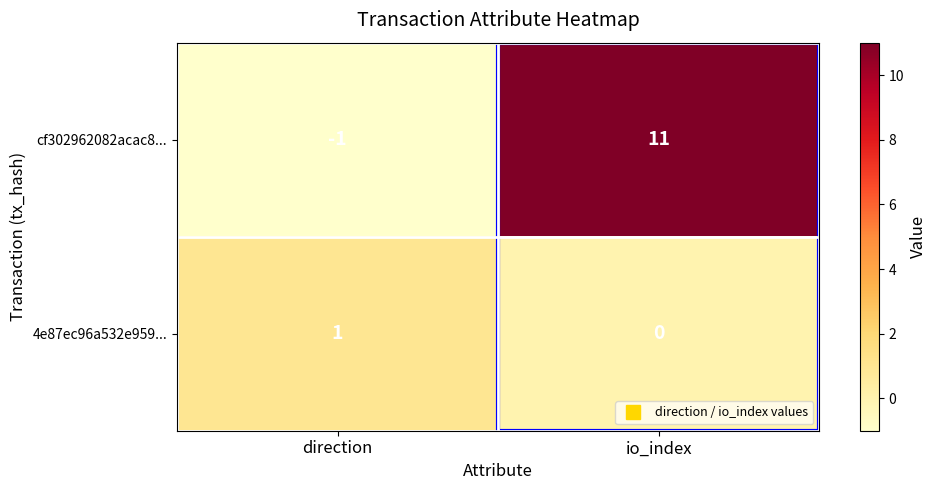

What is the difference between the highest and lowest values at io_index?

11